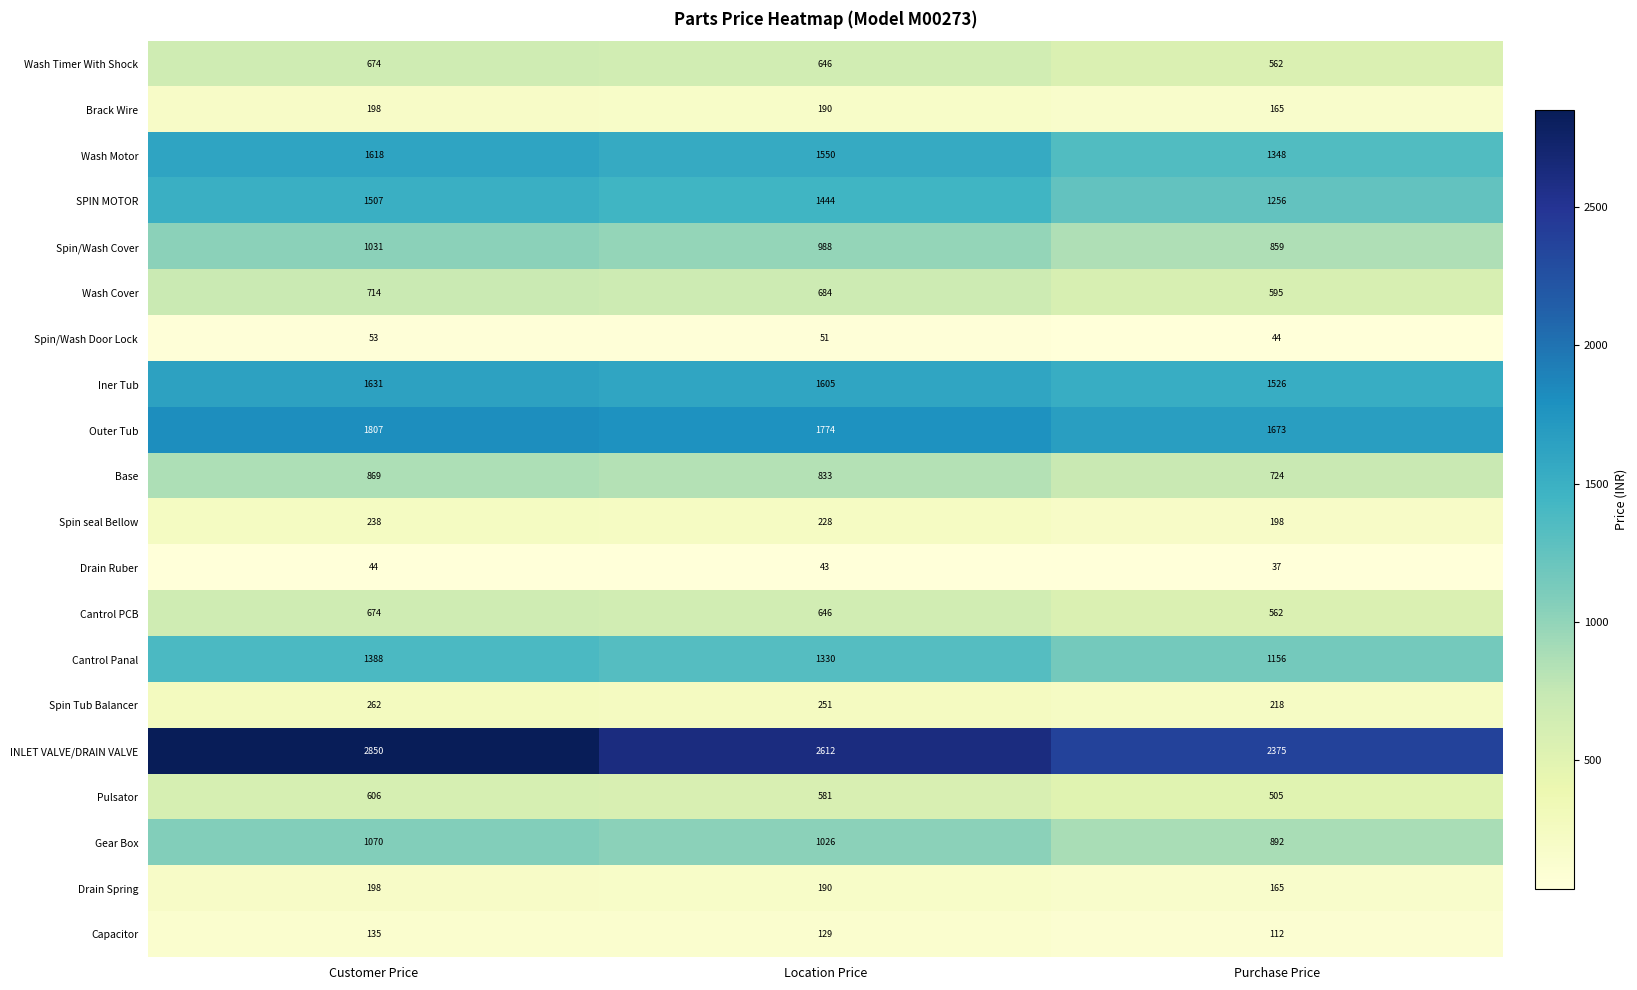

Rank the categories by Wash Timer With Shock value from highest to lowest.

Customer Price, Location Price, Purchase Price